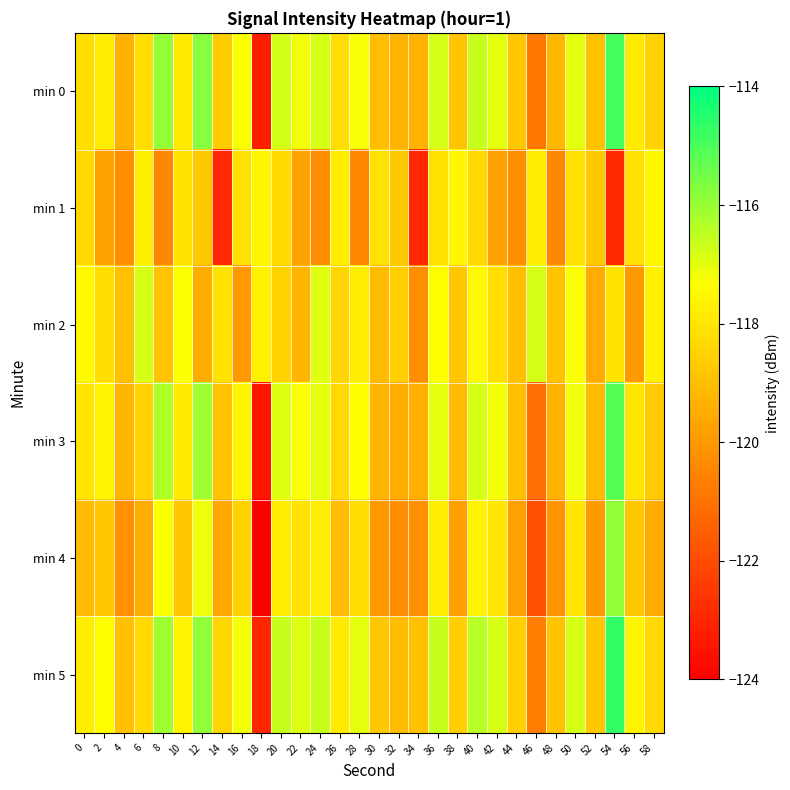

Between 0 and 50, which series saw the biggest shift?

min 0